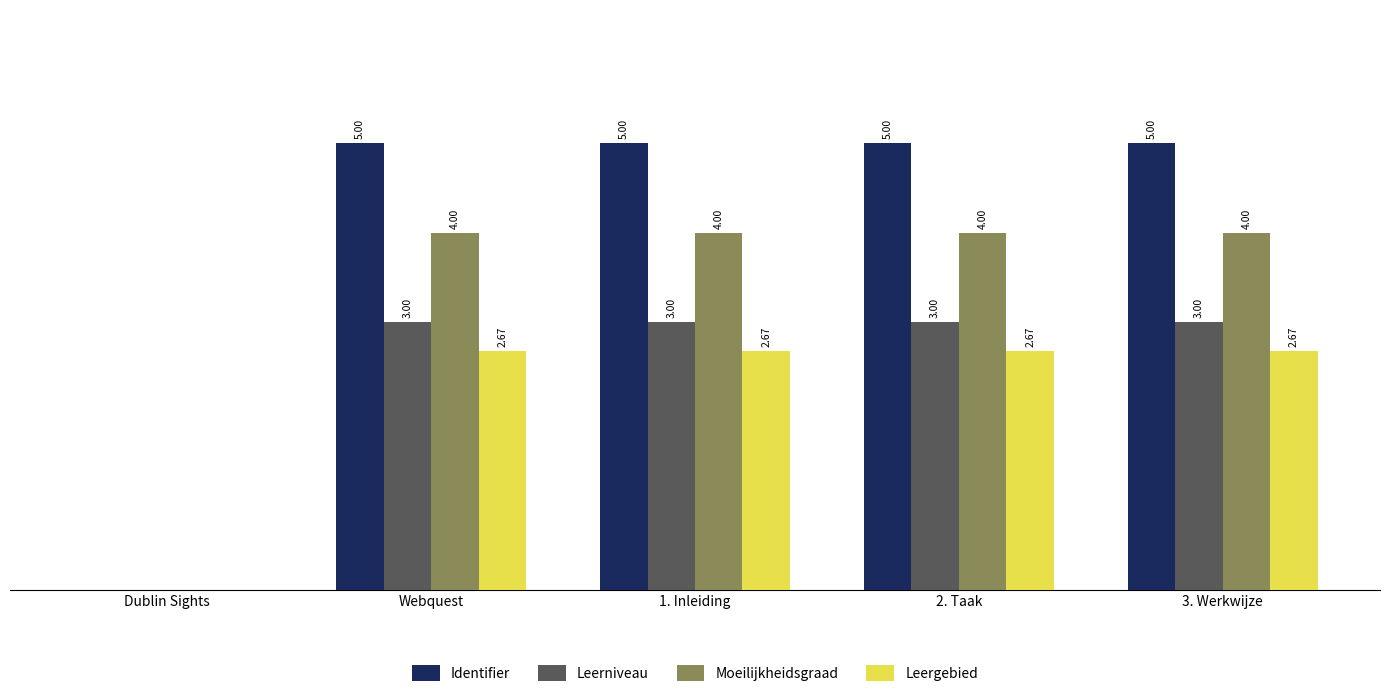

At which label is Leerniveau closest to 1?

Dublin Sights